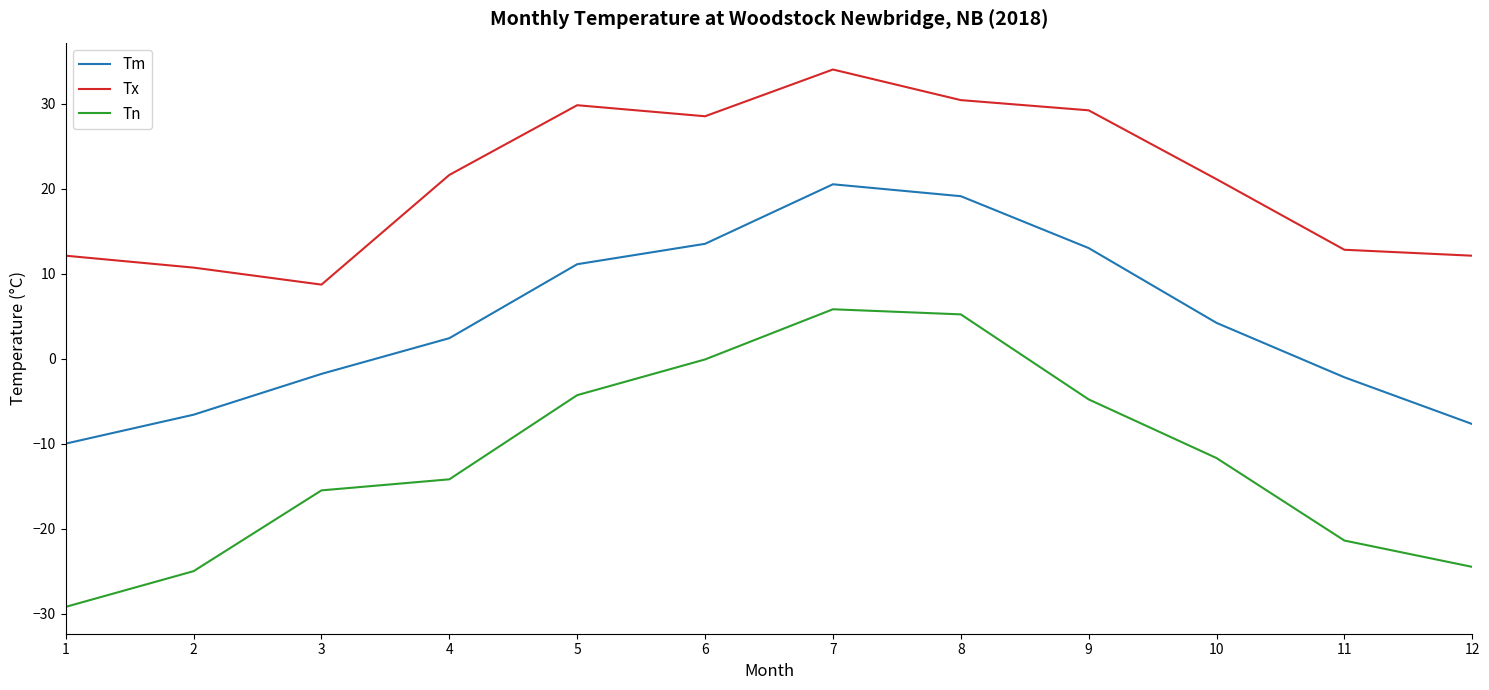

Is it true that Tm equals -10.0 at 1?

True